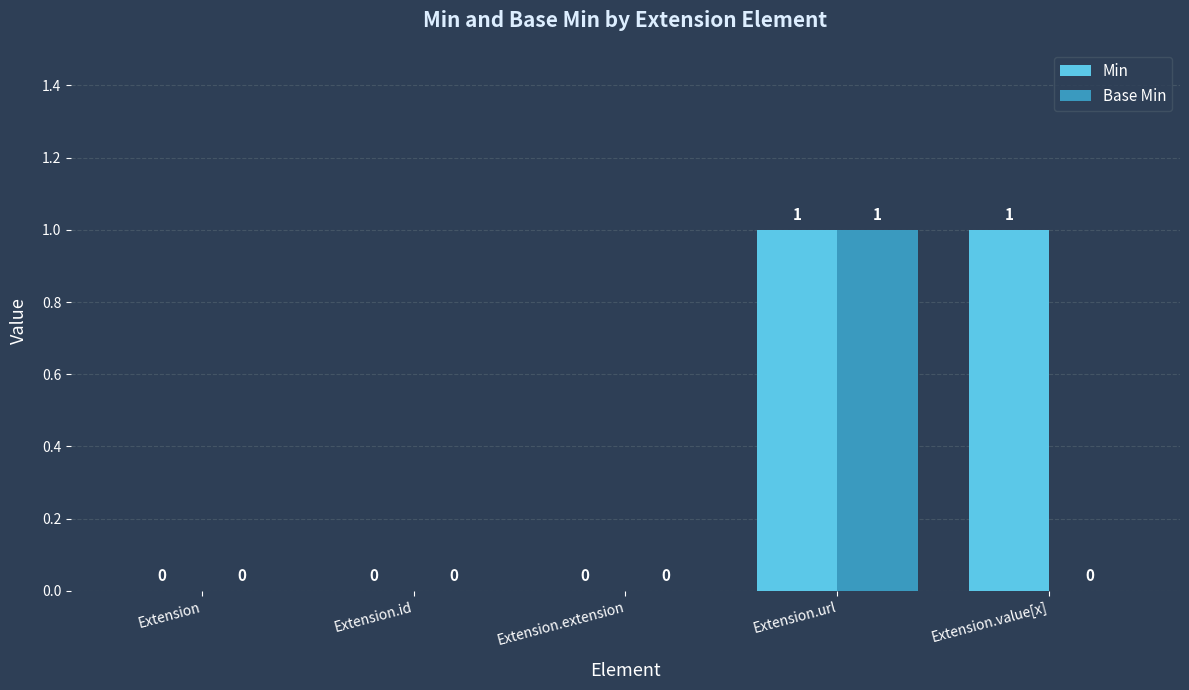

Between Extension and Extension.value[x], which series saw the biggest shift?

Min